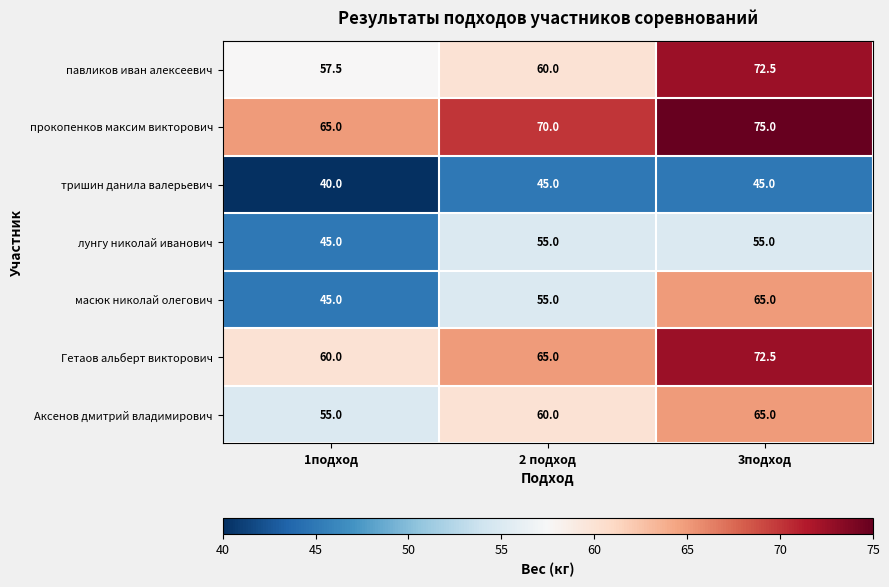

What is the approximate value of тришин данила валерьевич at 1подход?

40.0